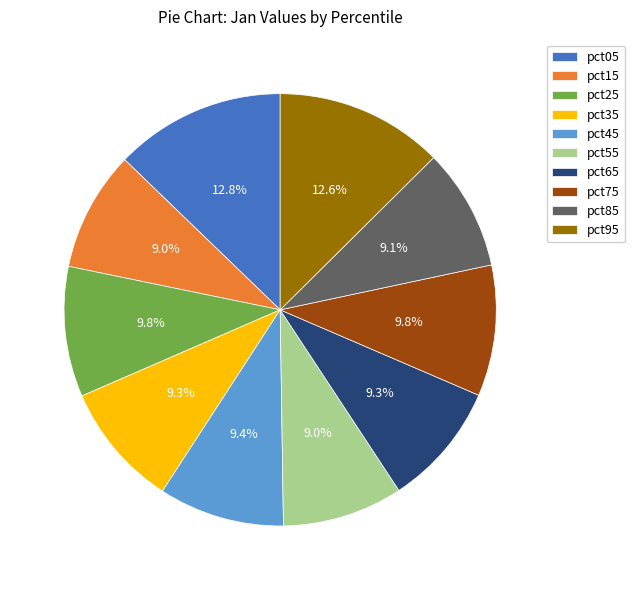

Does any single category account for the majority?

No